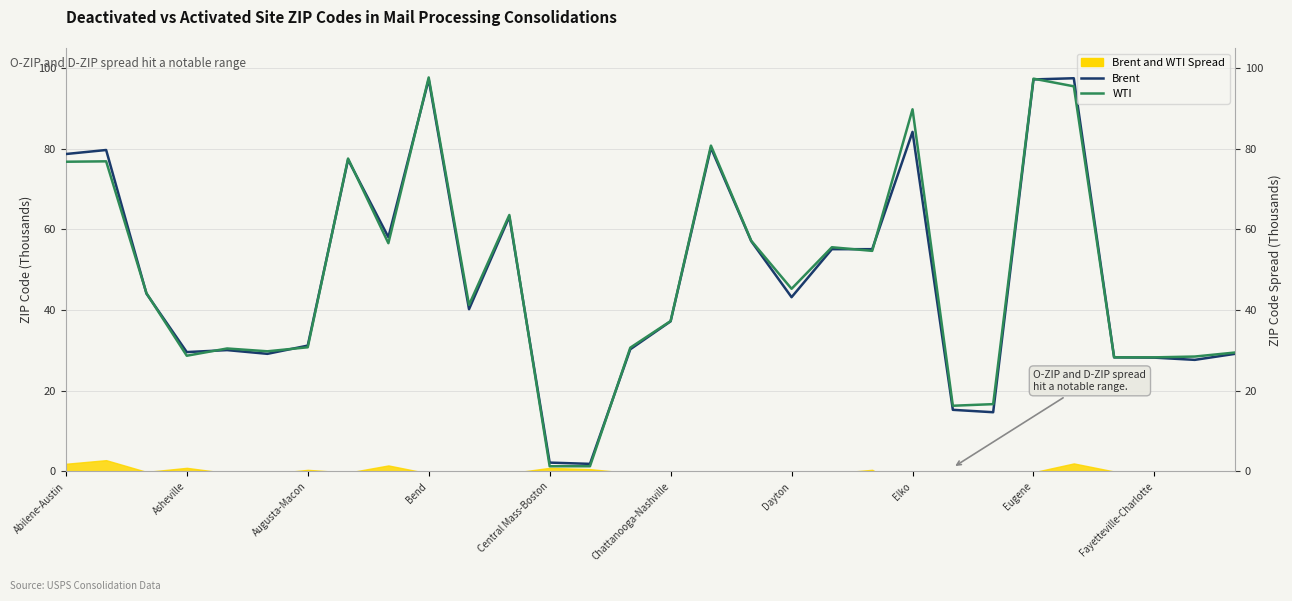

At which label does WTI first exceed 44?

Abilene-Austin